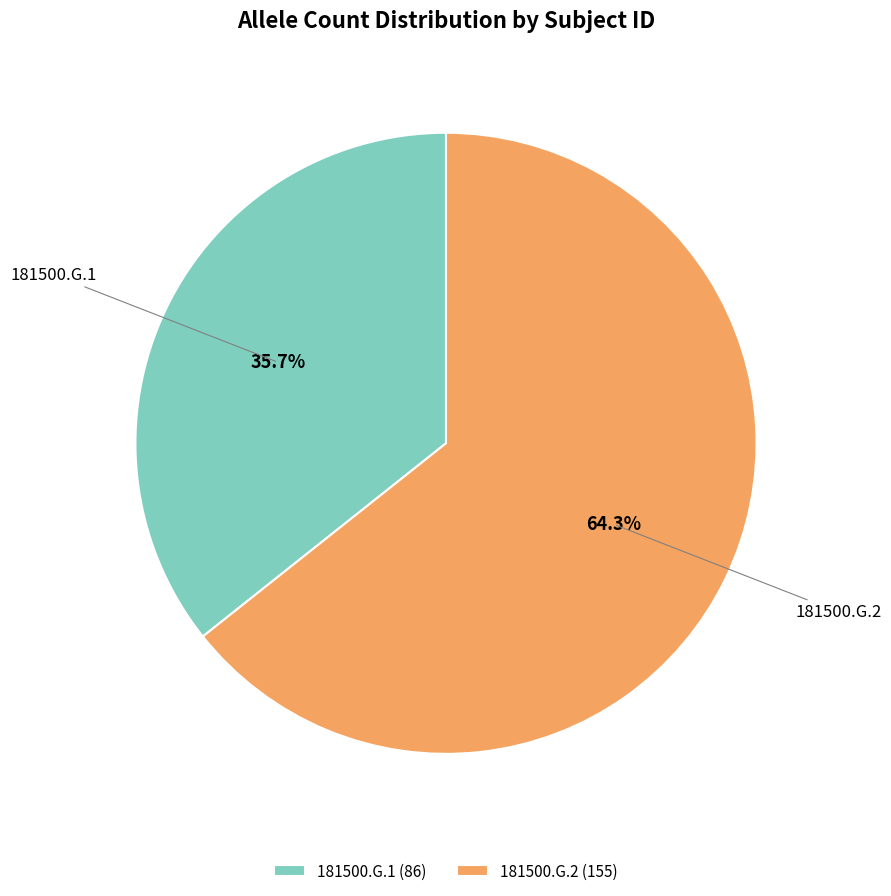

True or false: 181500.G.1 accounts for 36% of the total.

True